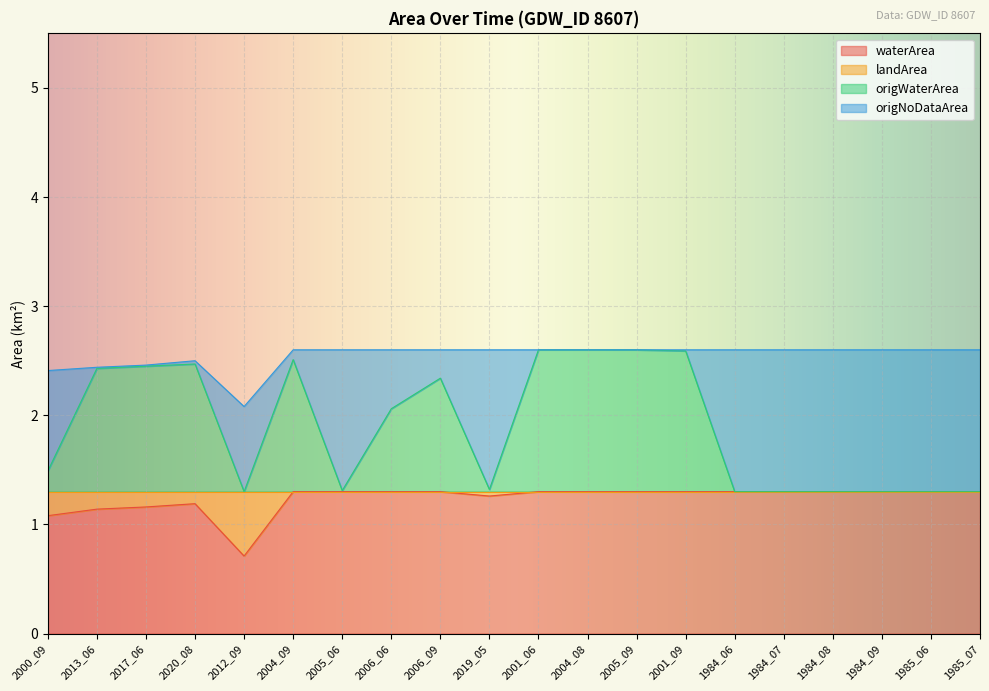

What is the minimum value shown in the chart?

0.7